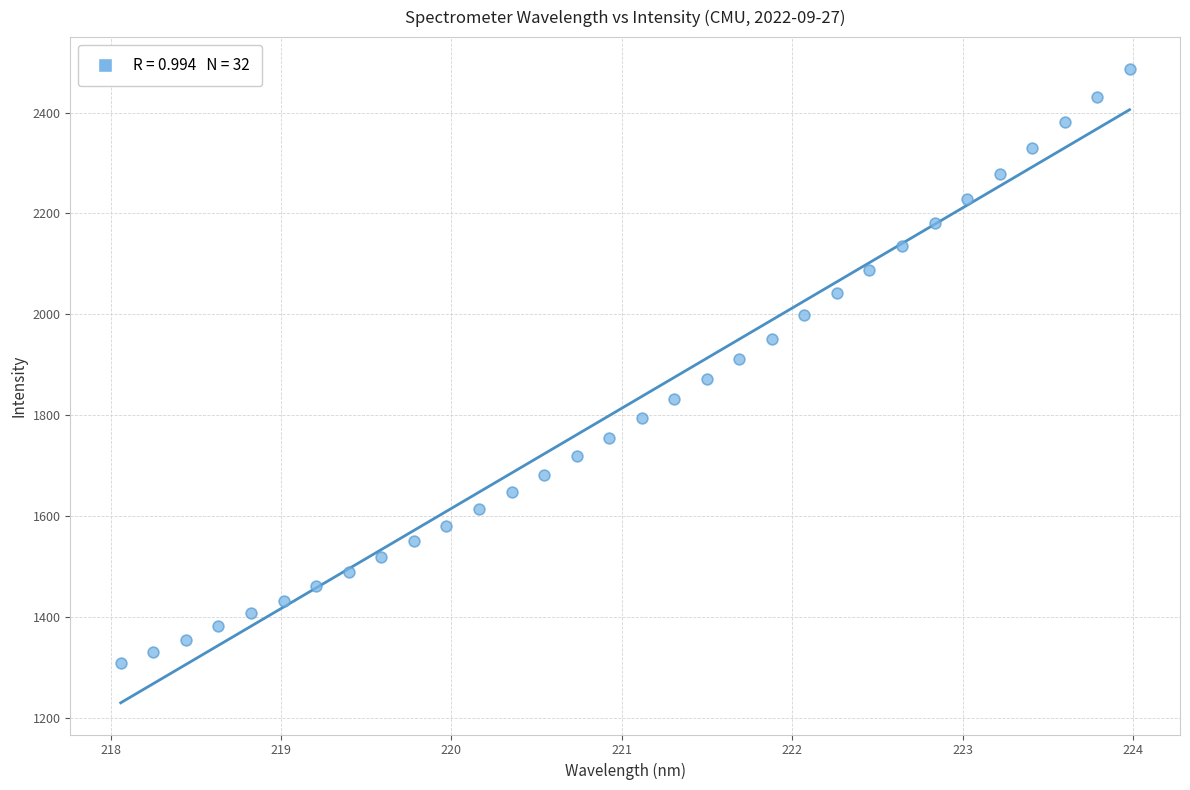

What is the range of X values (max minus min)?

5.9